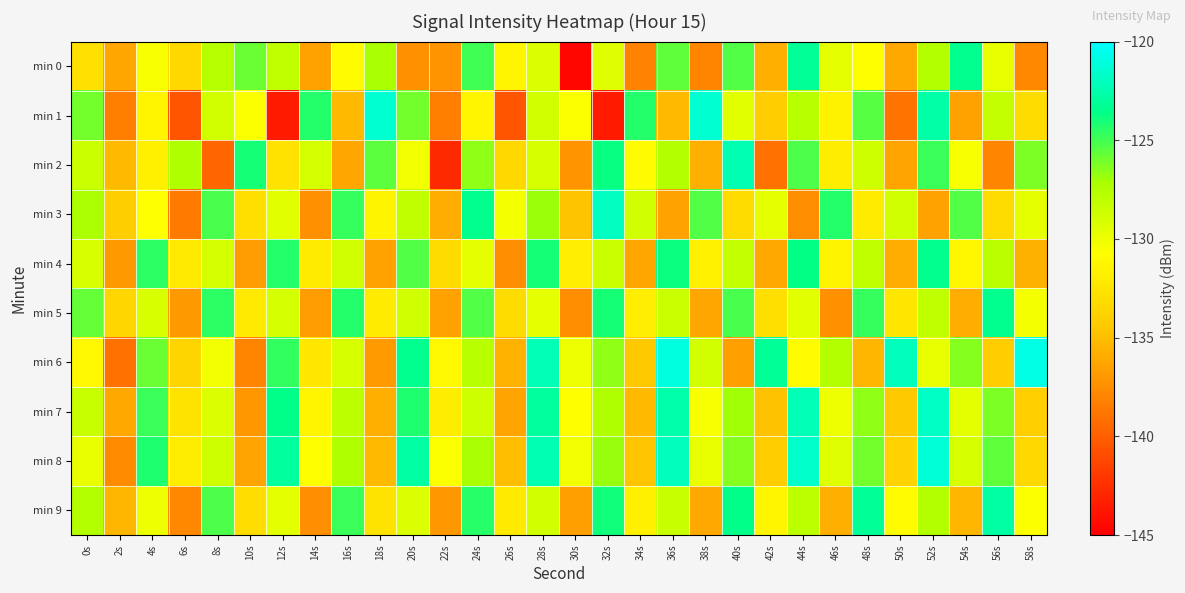

Between 12s and 16s, which is larger?

12s